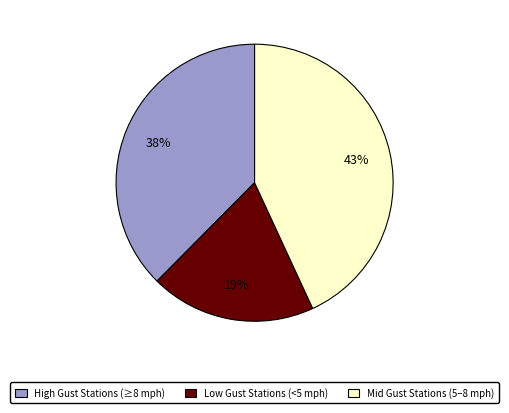

To the nearest percent, what is the average slice percentage?

33%